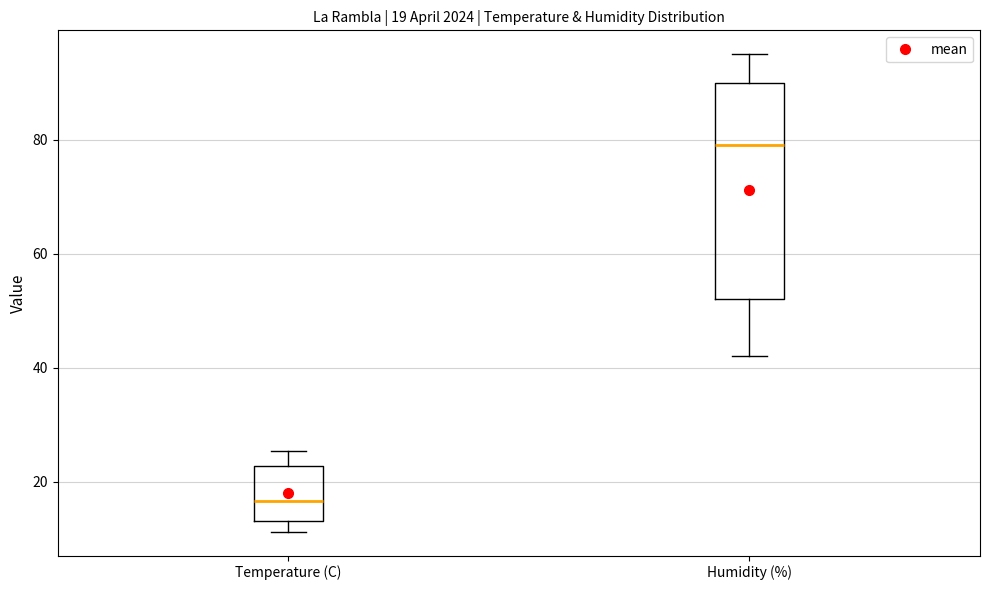

Which box has the highest median line?

Humidity (%)